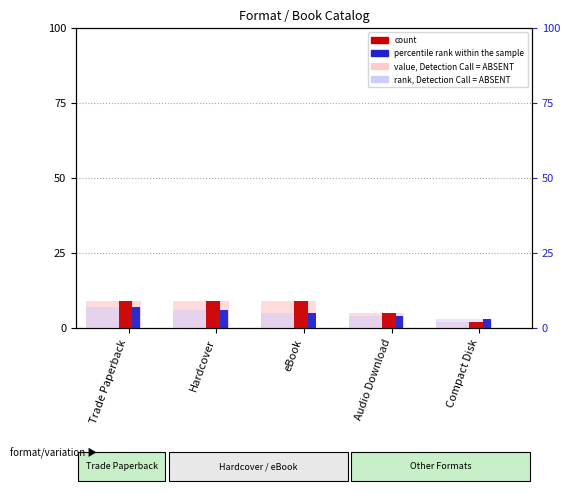

What position from the right is Audio Download?

2